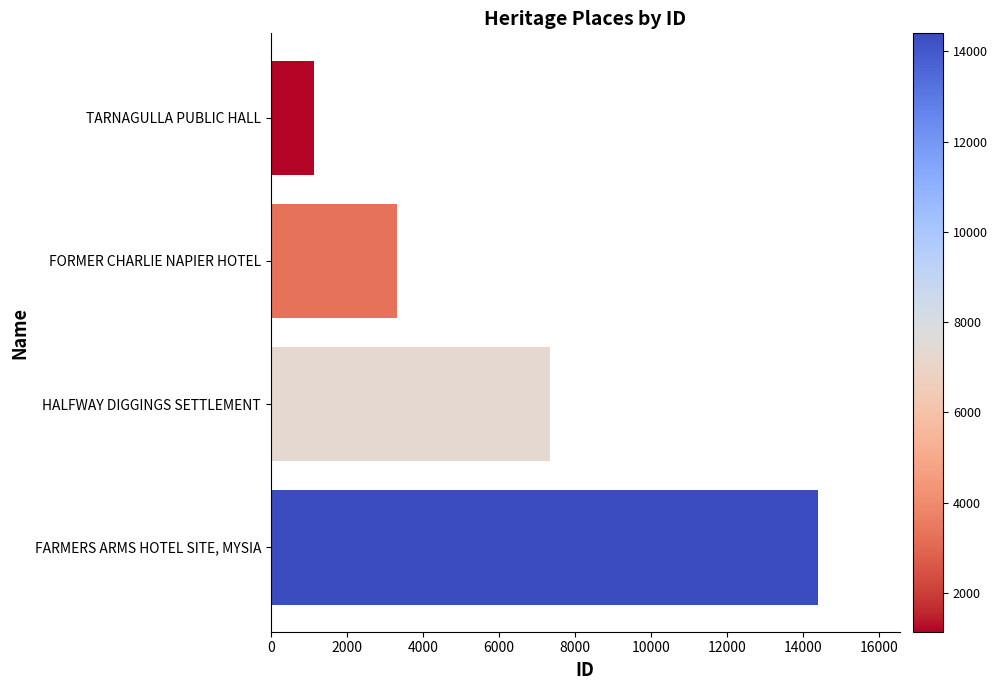

True or false: the data shows 7348 at HALFWAY DIGGINGS SETTLEMENT.

True